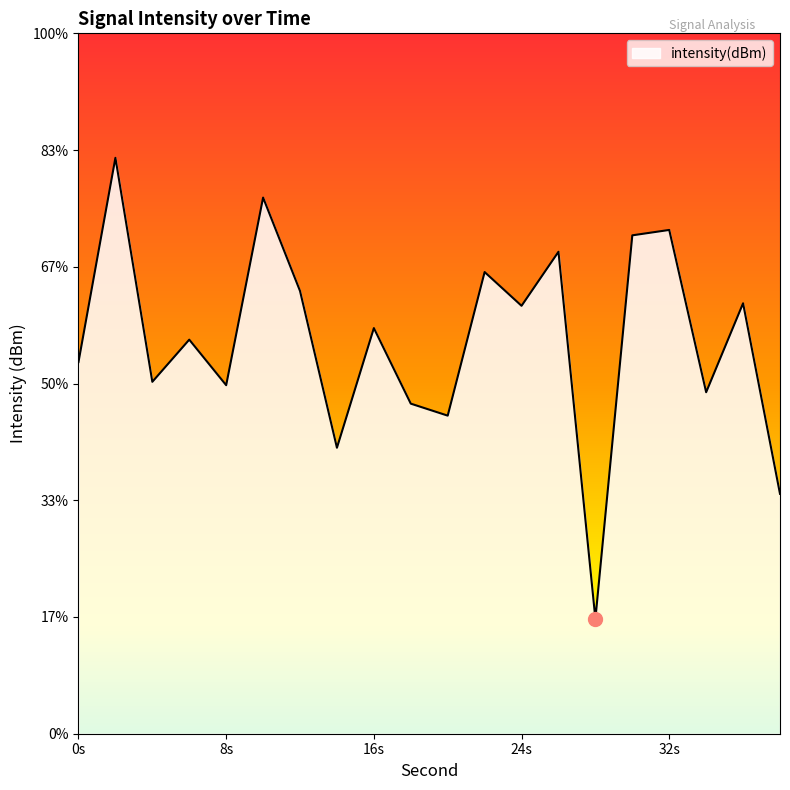

What is the approximate value at 34?

-125.4